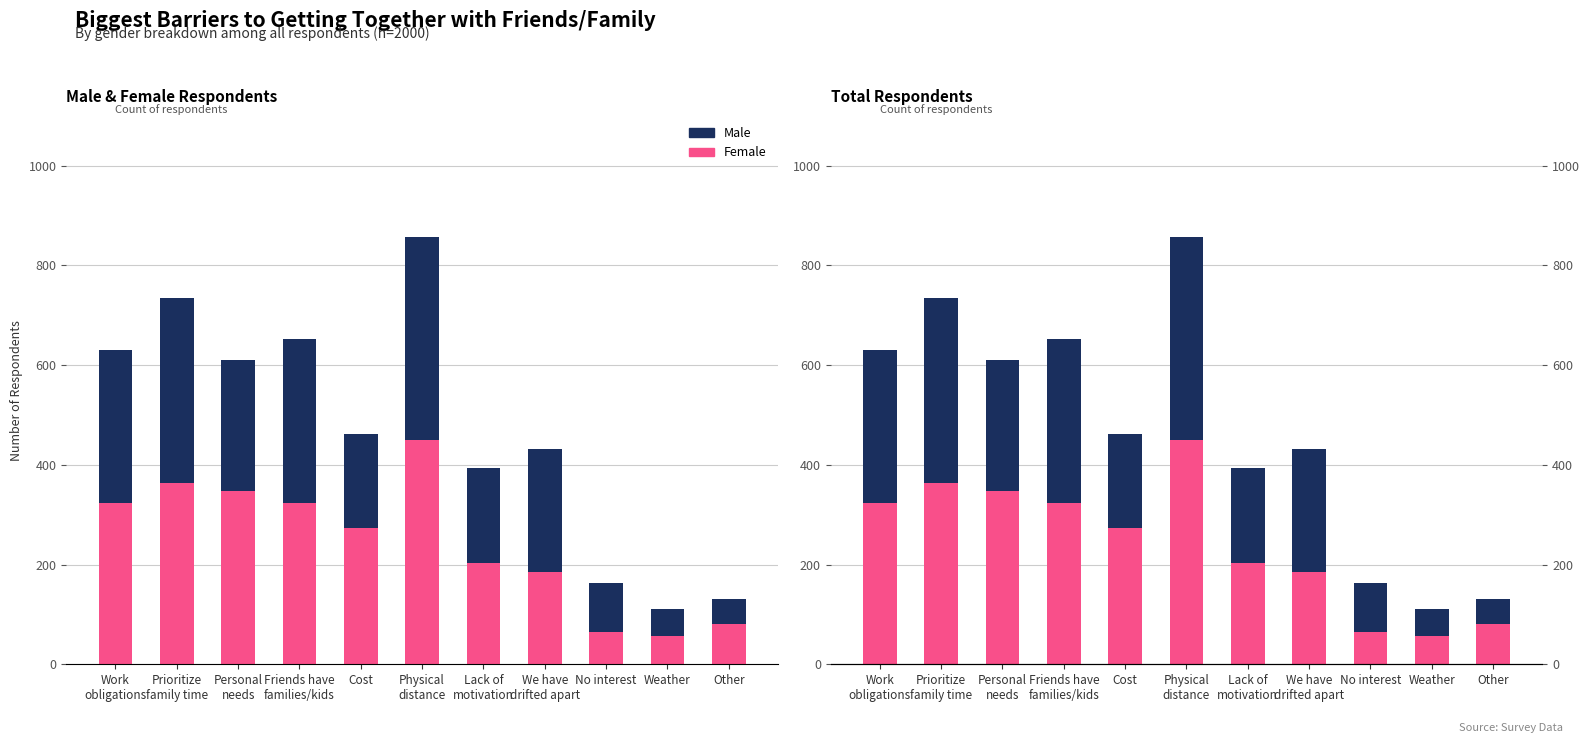

What is the label of the 3rd bar from the left?

Personal
needs